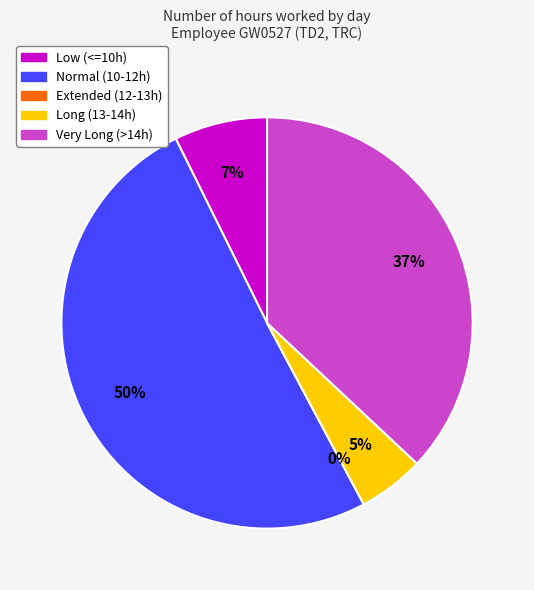

Does 18 represent more than half of the total?

No